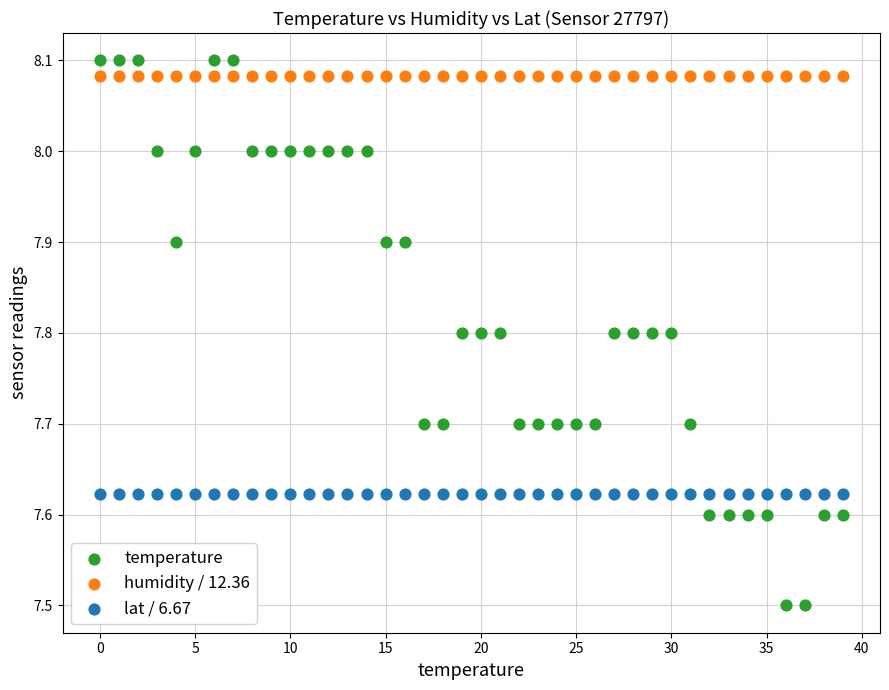

Which series reaches the minimum Y coordinate?

temperature